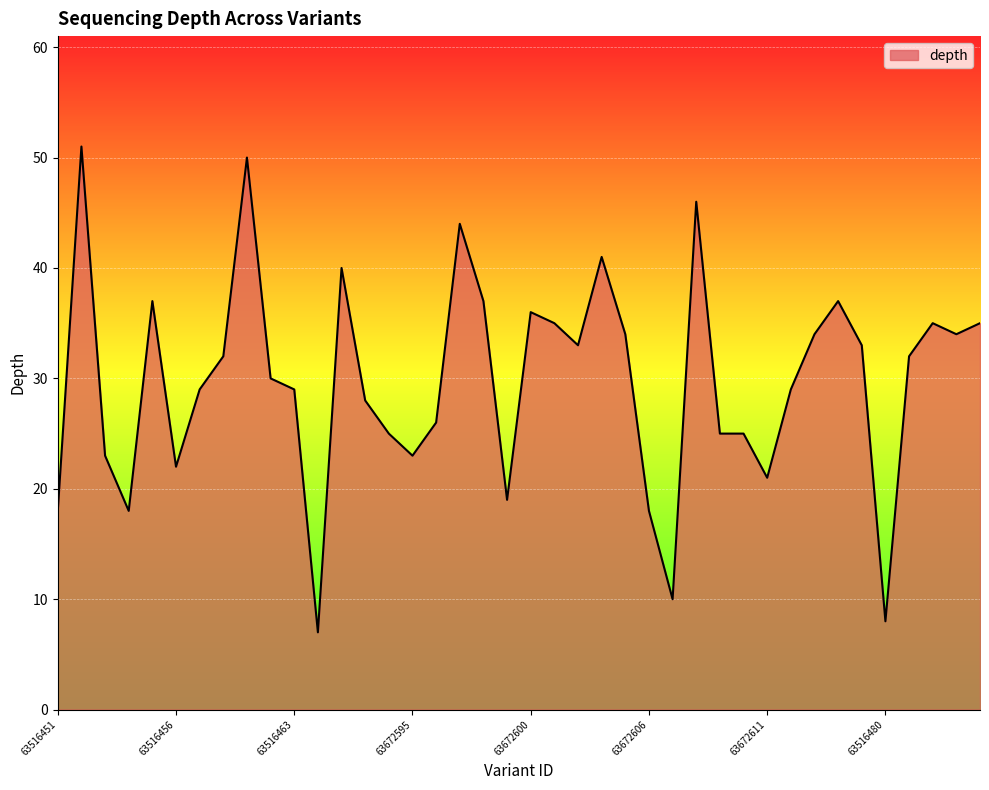

What is the difference between the maximum and minimum values?

44